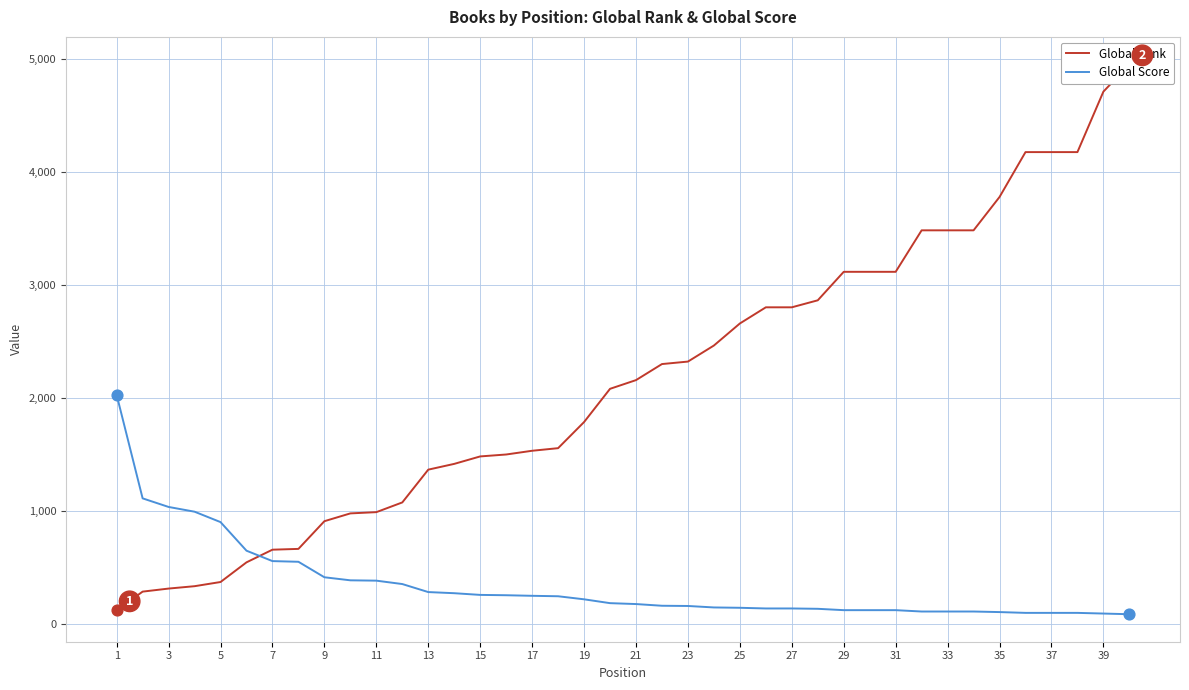

Is the value of Global Rank at 21 greater than the value of Global Score at 11?

Yes